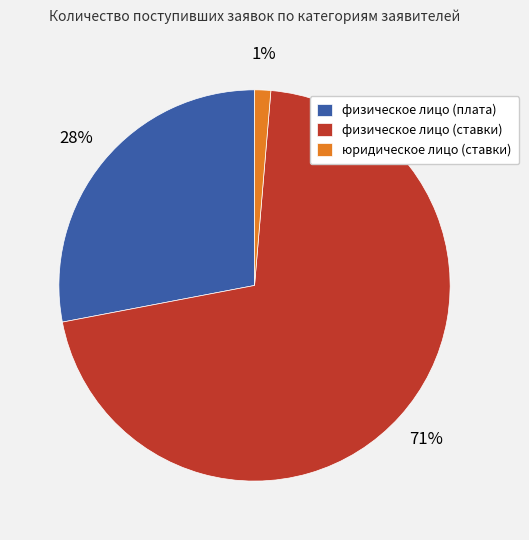

What percentage is the физическое лицо (ставки) slice, to the nearest percent?

71%